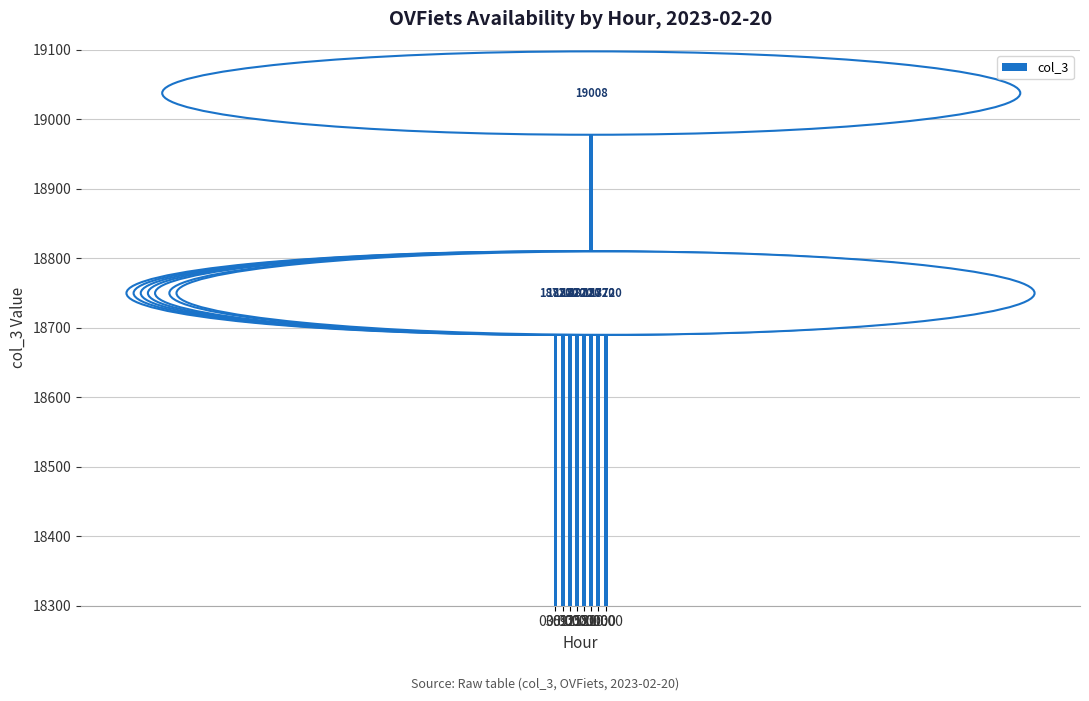

What is the value of the 1st bar from the left?

18720